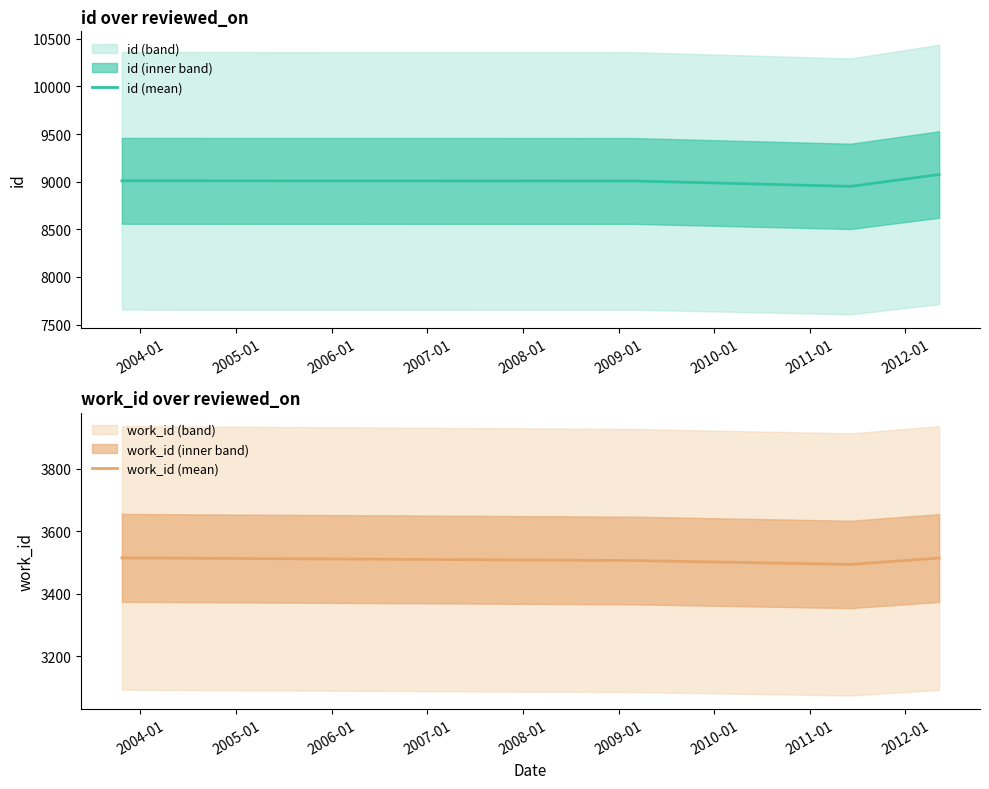

The value of work_id (mean) at 2003-01 is 1462.2. True or false?

False